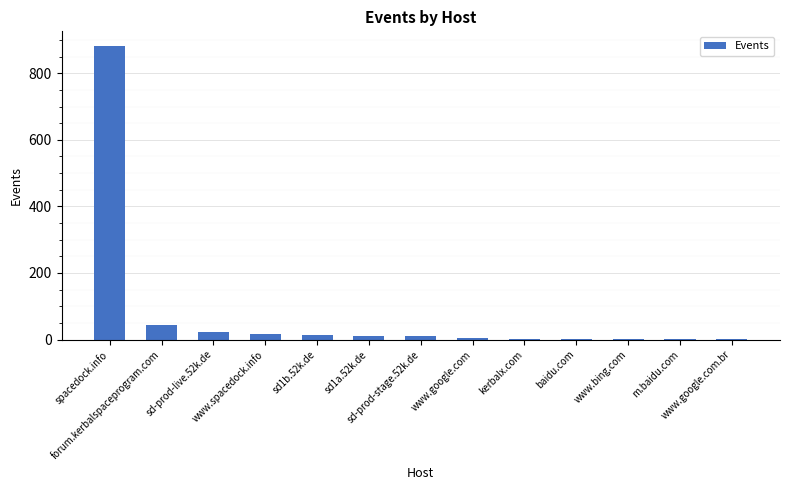

What is the greatest value displayed?

882